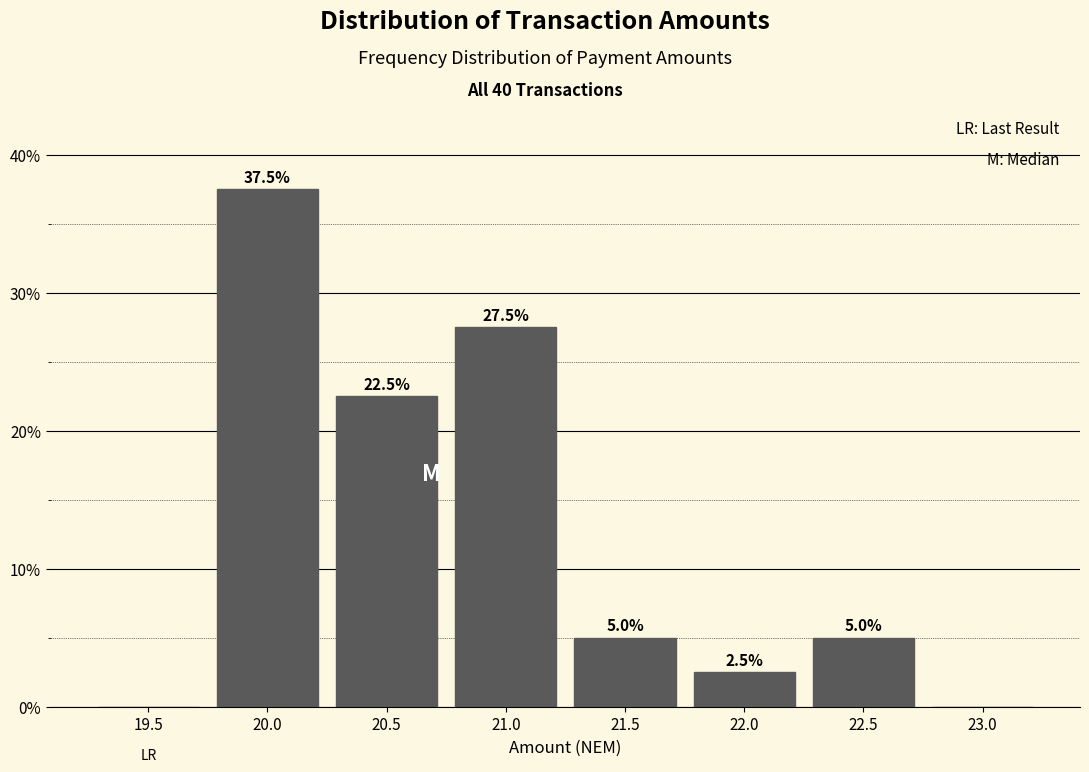

Reading left to right, extract all data points from this chart.

19.5=0.0	20.0=37.5	20.5=22.5	21.0=27.5	21.5=5.0	22.0=2.5	22.5=5.0	23.0=0.0